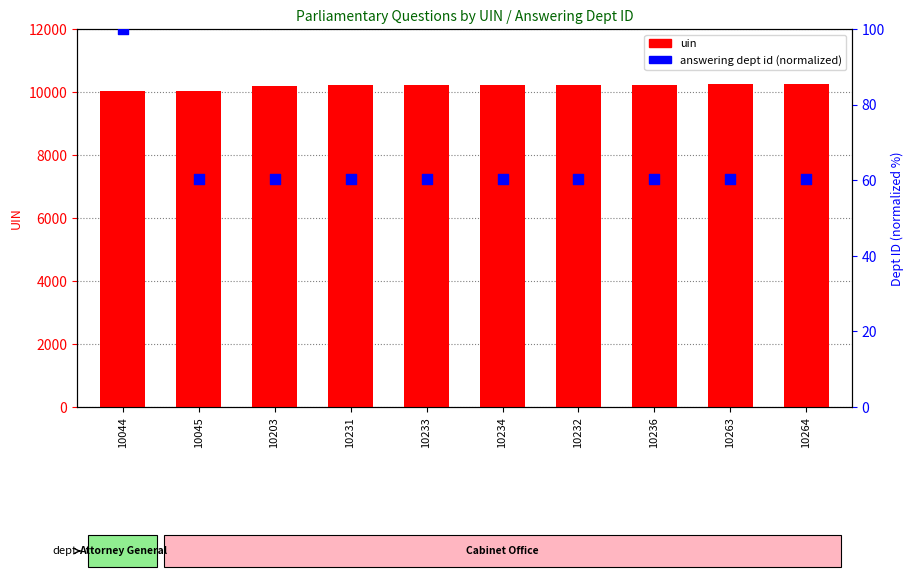

At how many categories does at least one series exceed 3053?

10